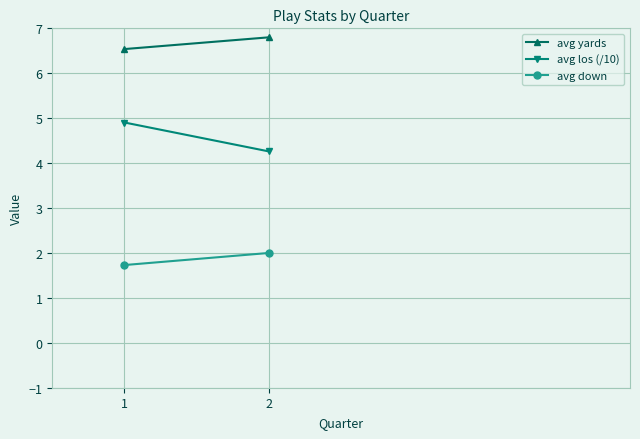

What is the total value across all series at 2?

13.1